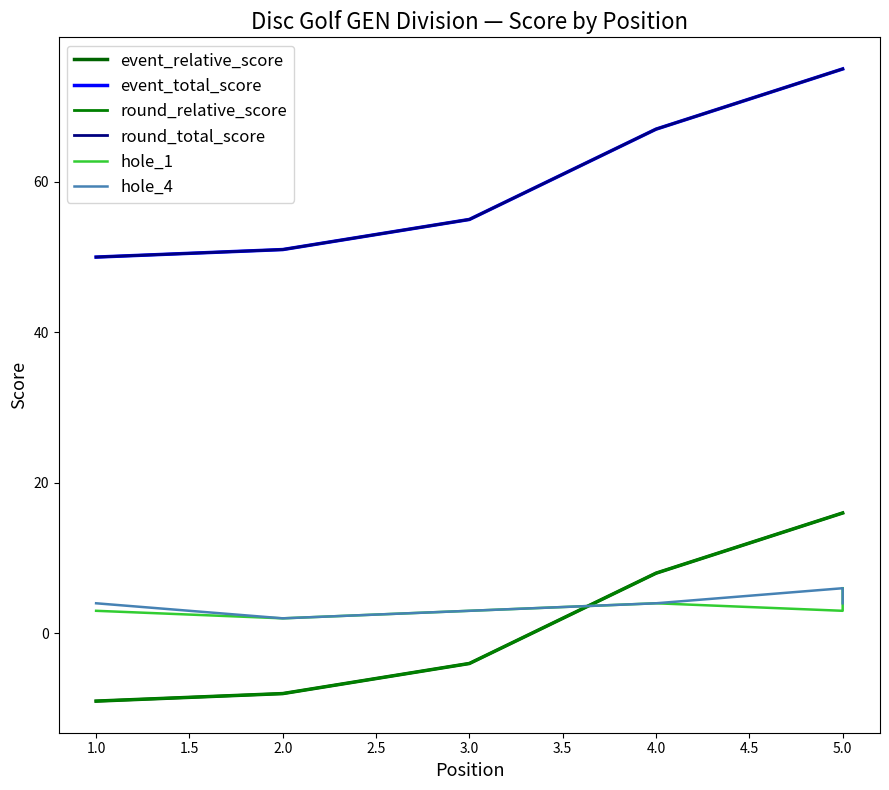

How many times do hole_4 and round_relative_score cross each other?

1